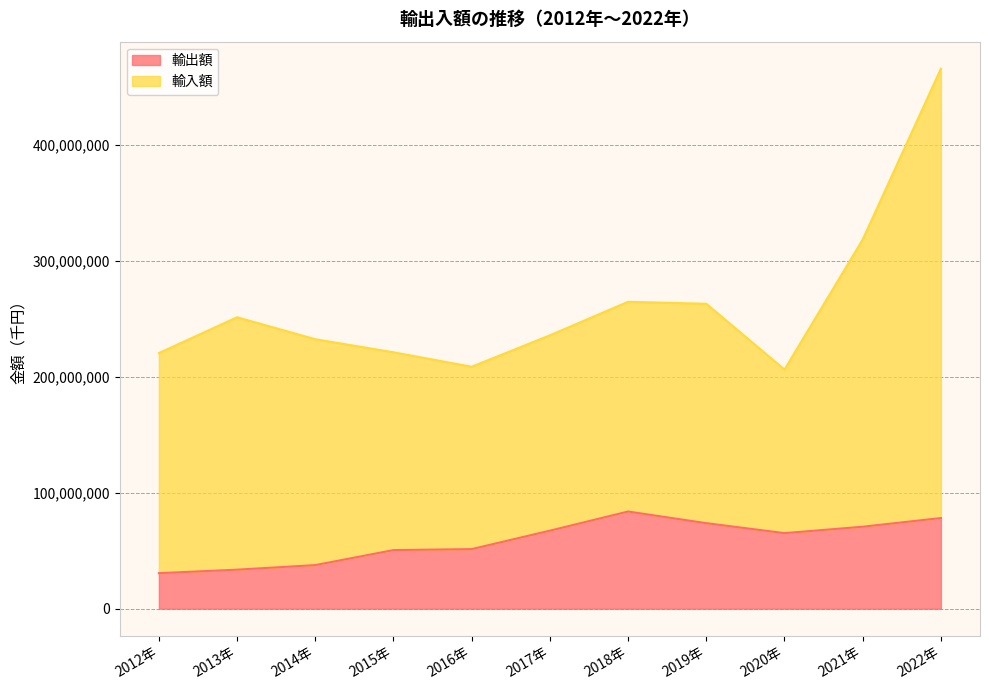

Which category has the lowest value across all series?

2012年